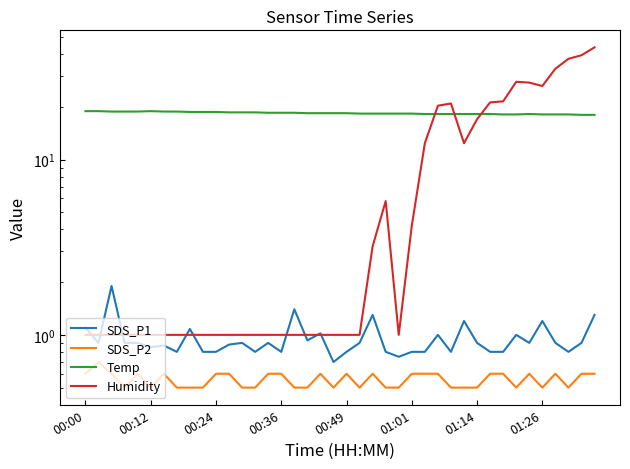

After their last crossing, which series has the higher values: SDS_P1 or Humidity?

Humidity